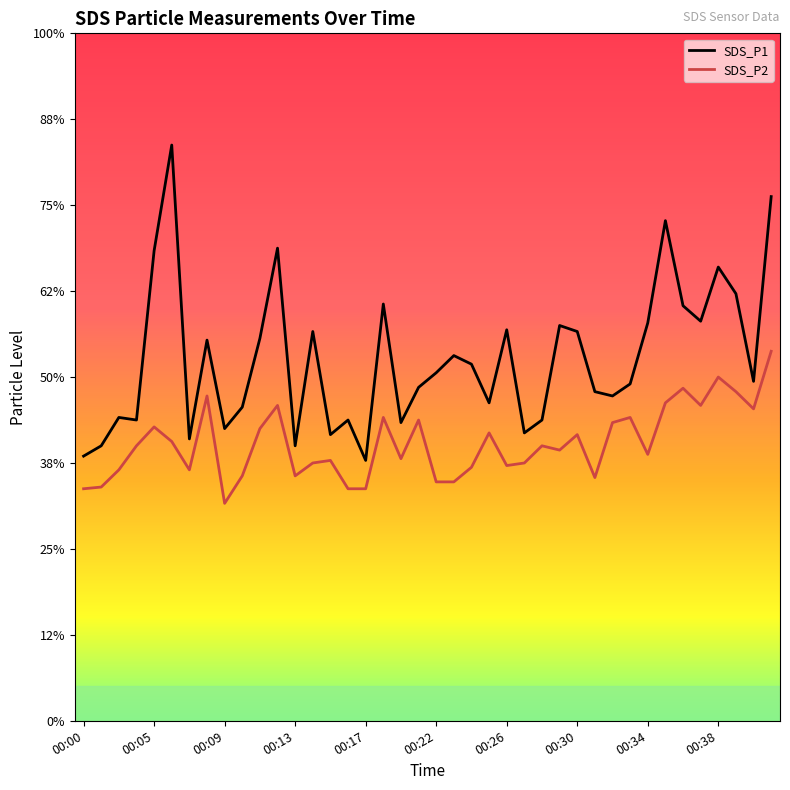

Is this an area chart (filled region under the line)?

No